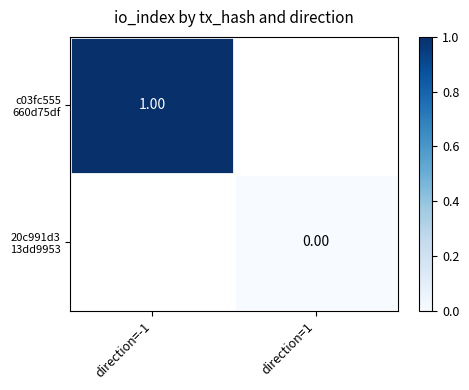

Is it true that 20c991d3 13dd9953 equals 0.0 at direction=1?

True